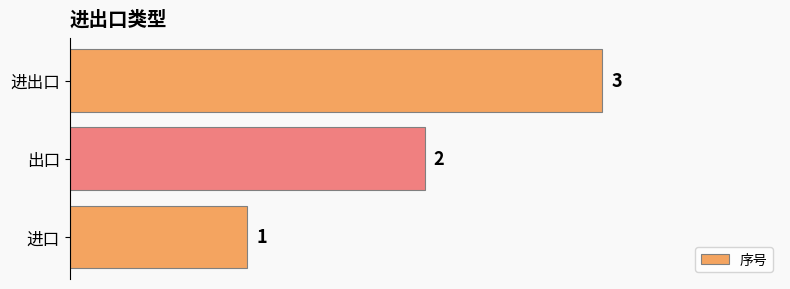

How many distinct data groups are displayed?

1